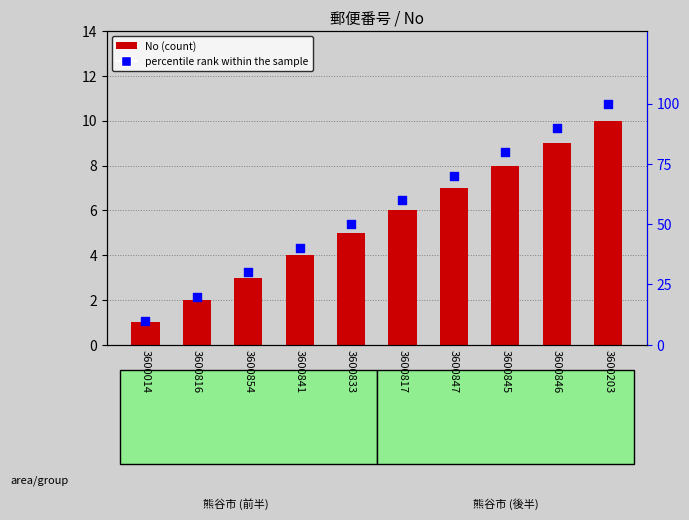

Is the value of percentile rank within the sample at 3600816 greater than the value of No (count) at 3600203?

Yes